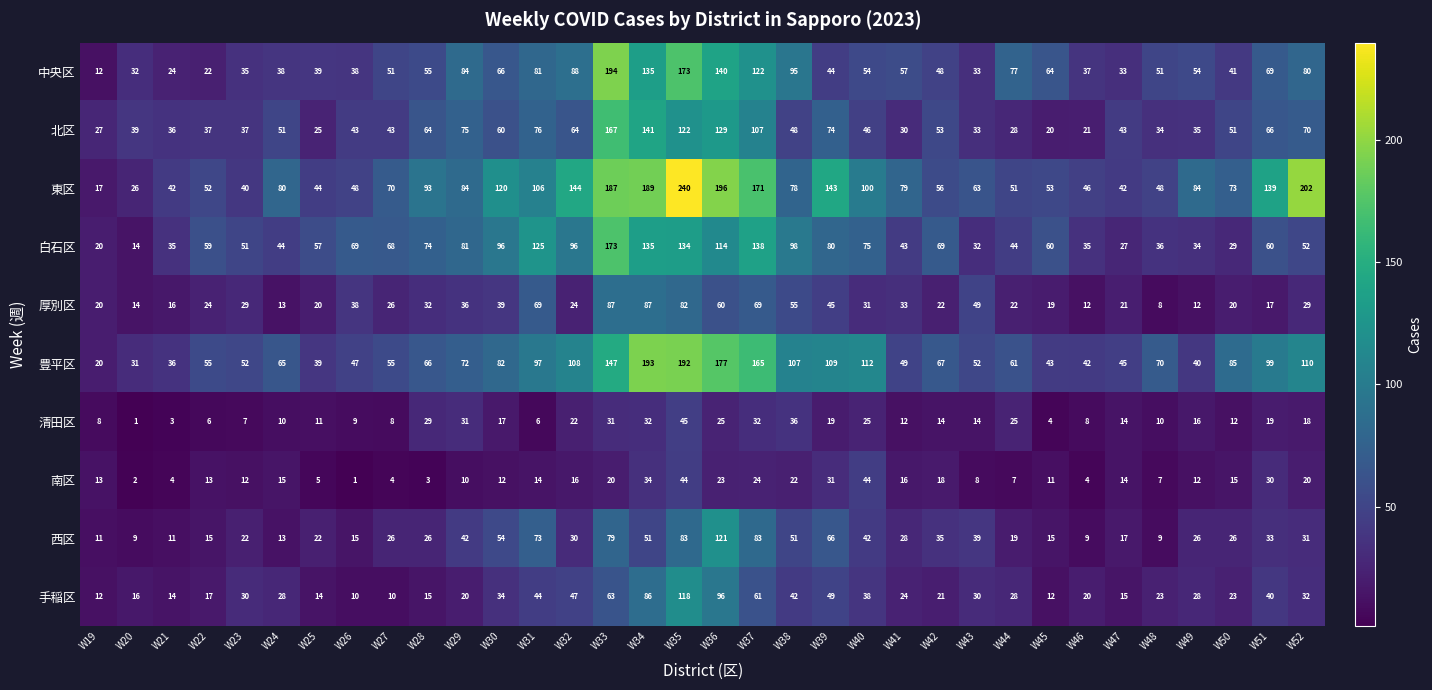

True or false: 白石区 has a value of 48 at W43.

False